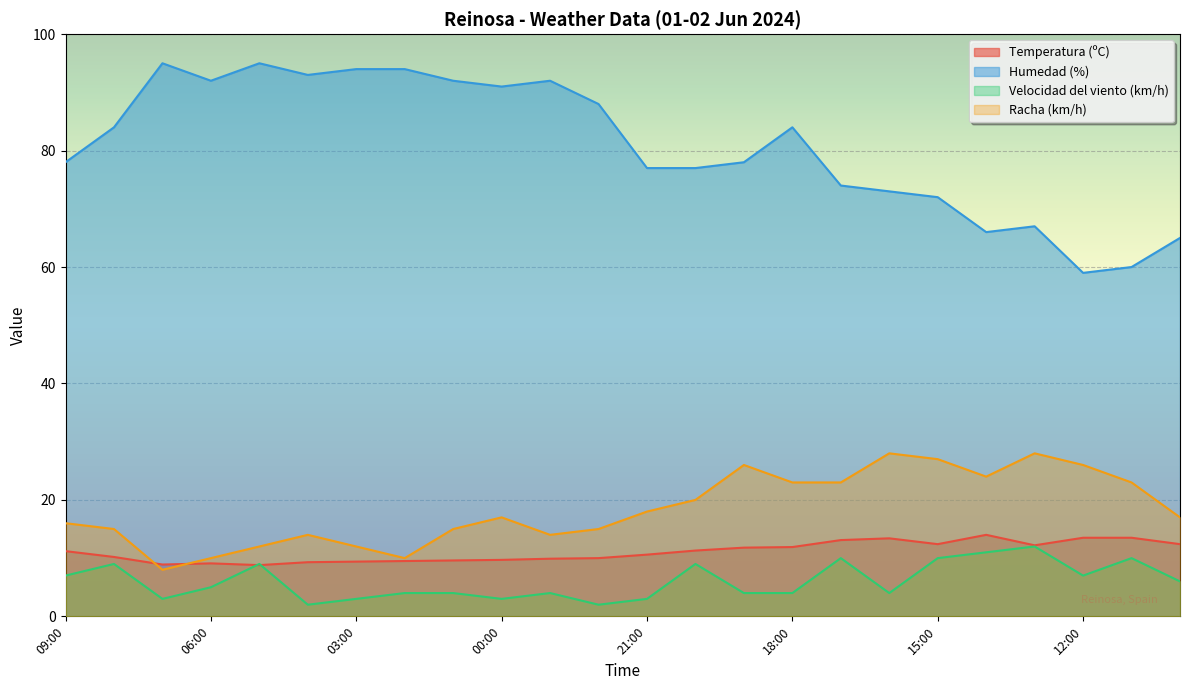

What is the sum of the Temperatura (ºC) values at 18:00 and 06:00?

21.0